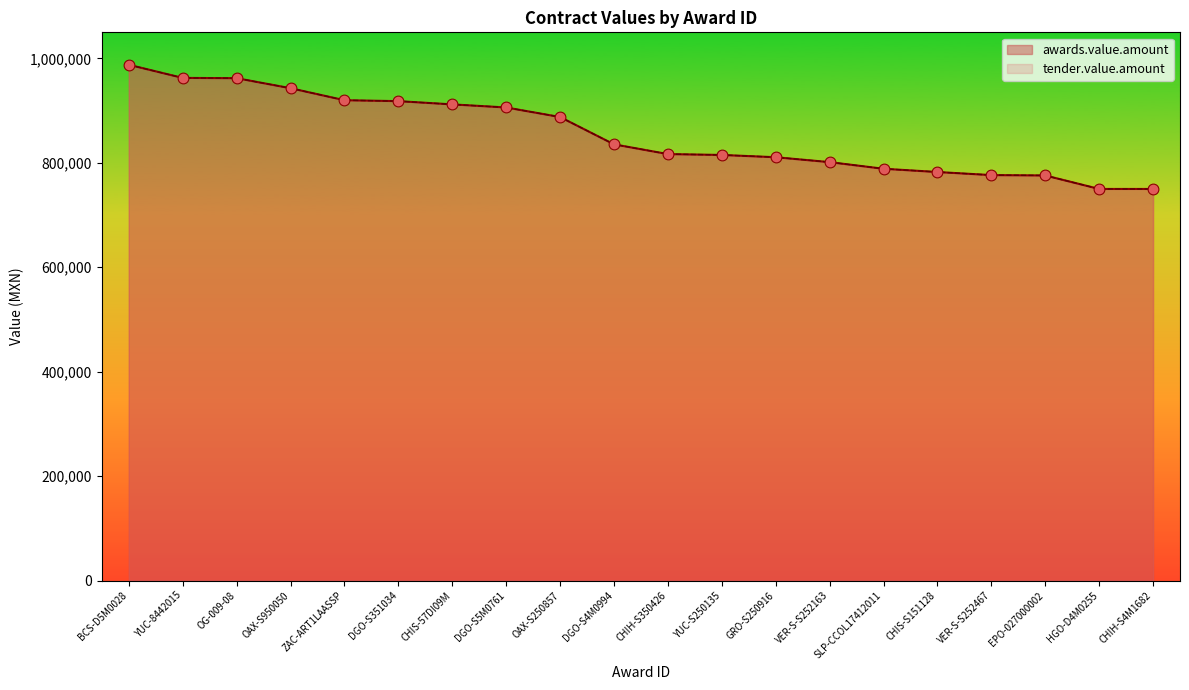

Which series has the largest total across all categories?

awards.value.amount